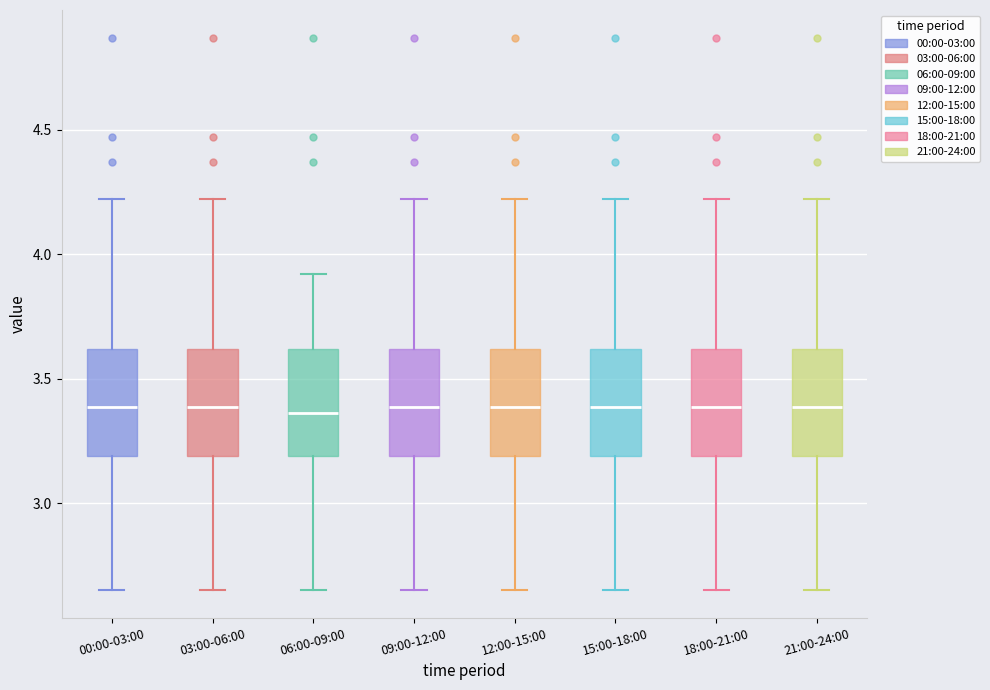

Where does the lower whisker of the box for 00:00-03:00 end on the y-axis? The values are not printed on the chart, so give them approximately, as read against the axis.

2.65